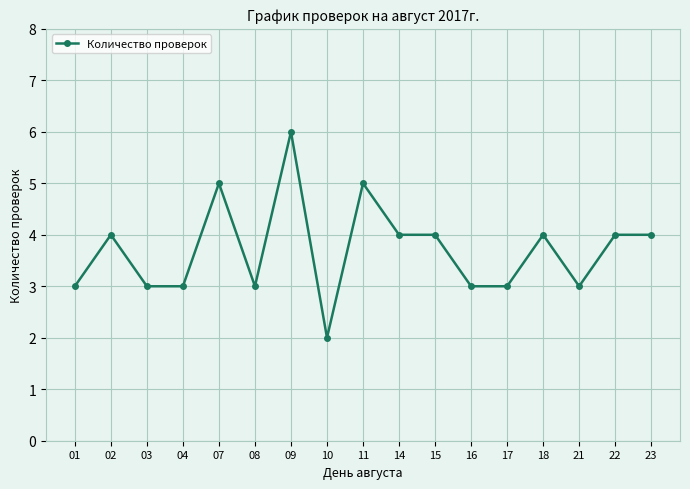

What is the ratio of the value at 22 to the value at 04?

1.3